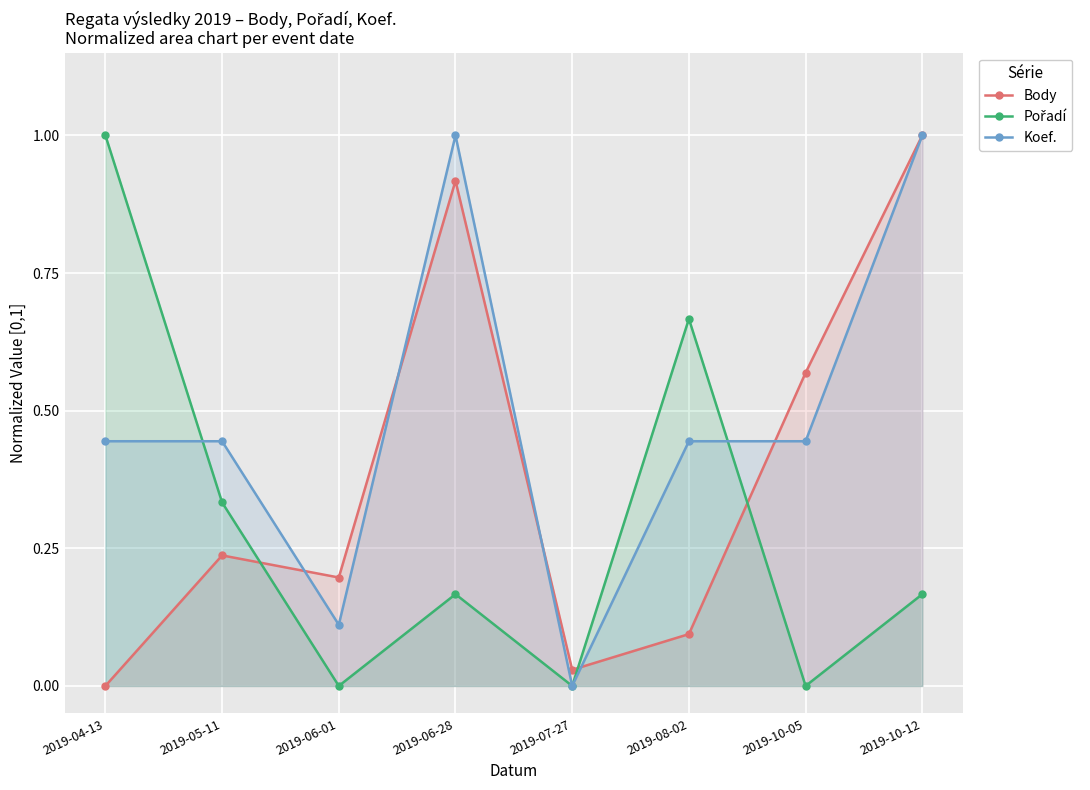

Where is the first local maximum for Pořadí?

2019-06-28